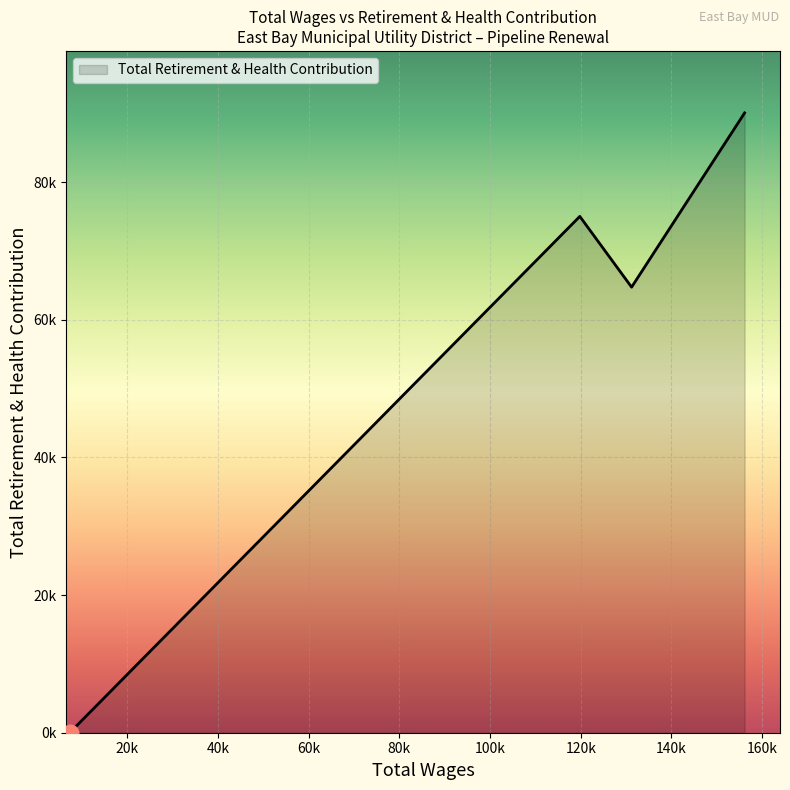

What is the value of the 3rd point from the left?

75017